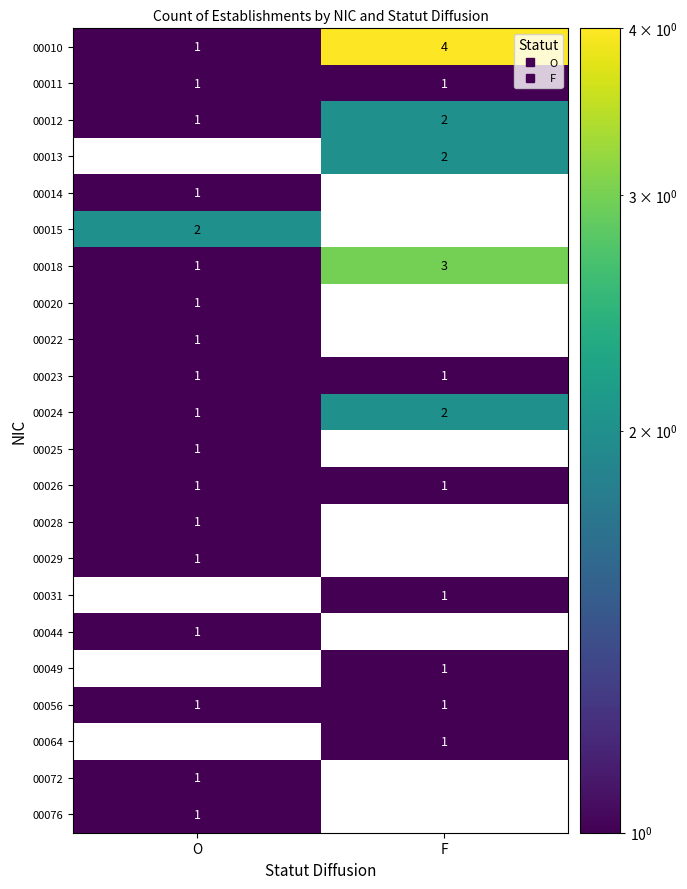

Which series changed the most between O and F?

00010